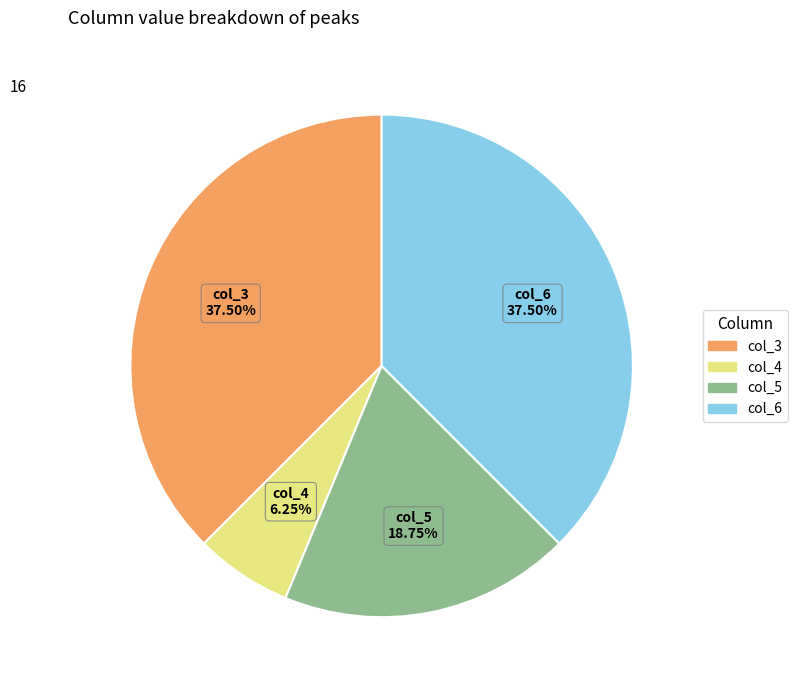

Is there a majority slice in this chart?

No